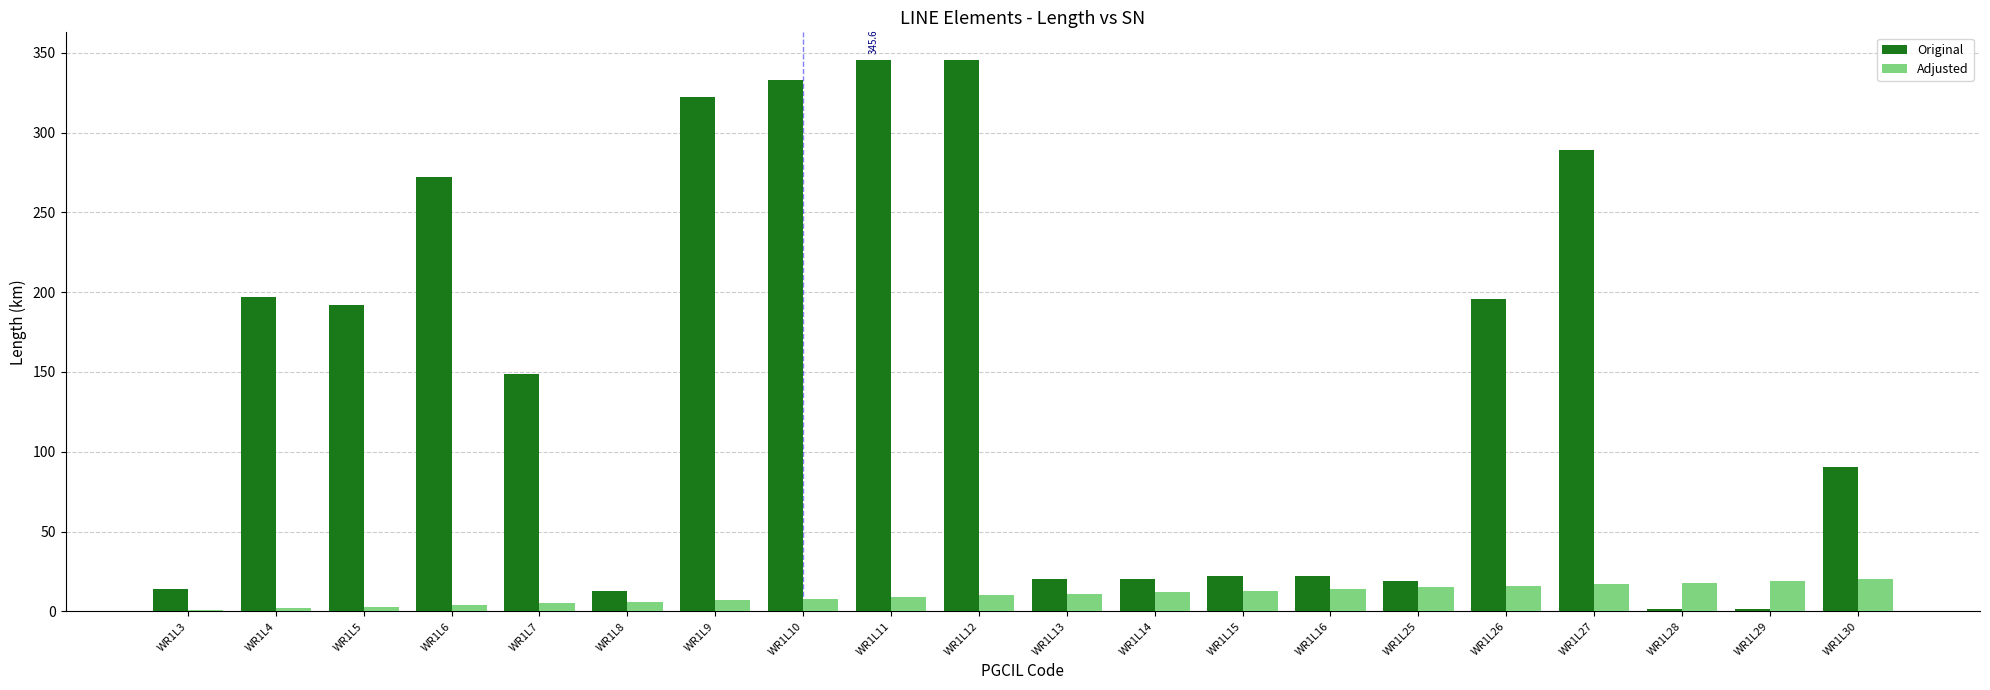

How many groups of bars are there?

20